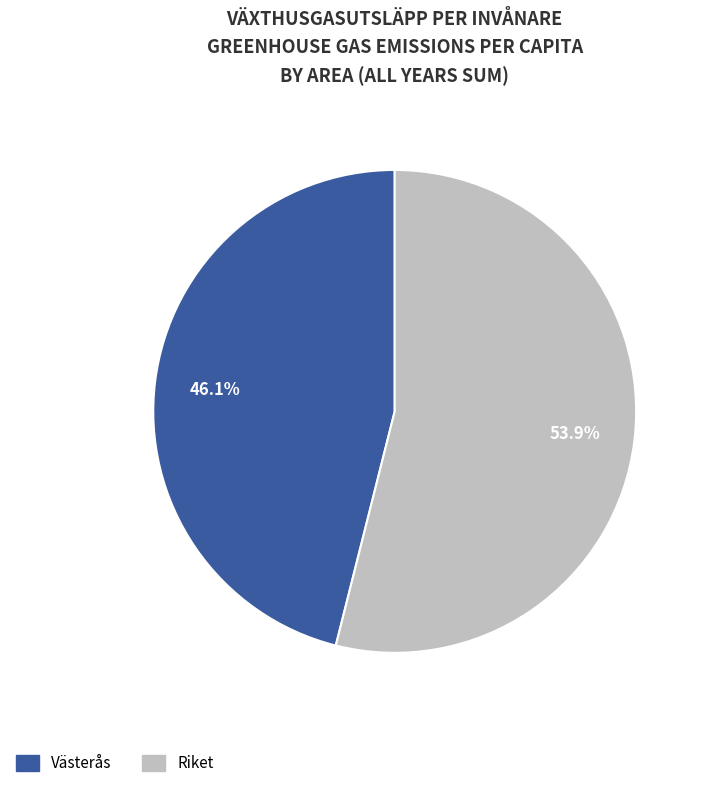

Is there a majority slice in this chart?

Yes